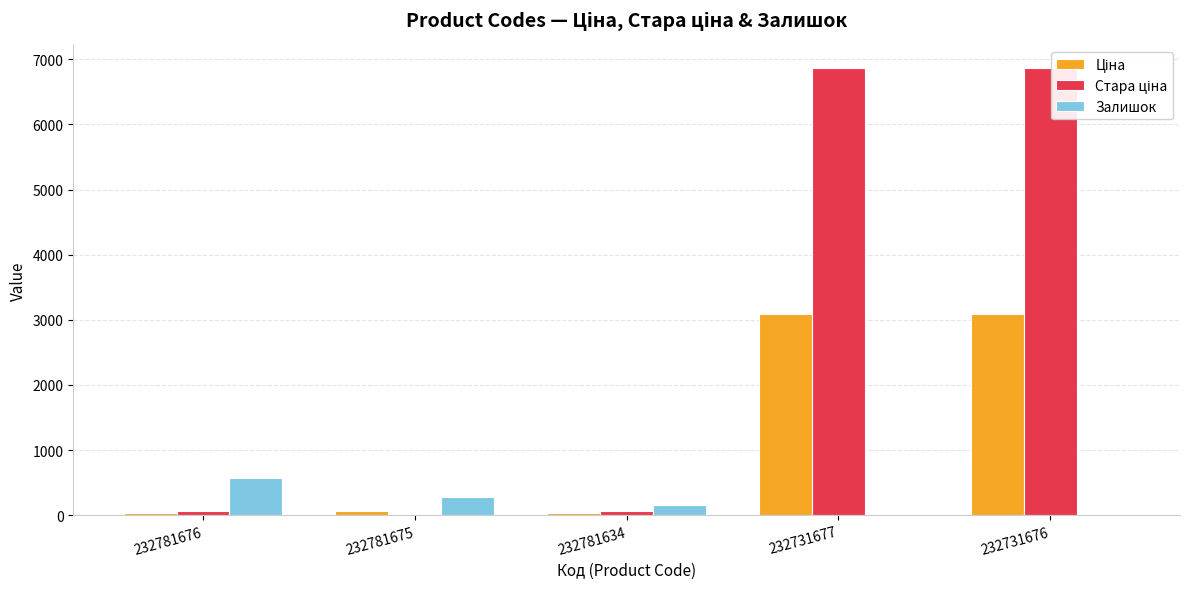

True or false: Стара ціна has a value of 60.0 at 232781634.

True